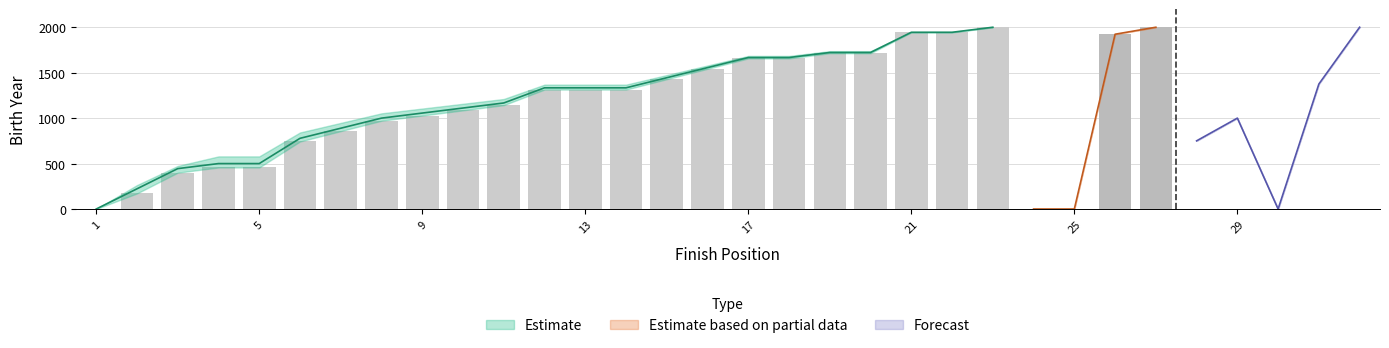

How many positive values does the Estimate_mid series have?

22